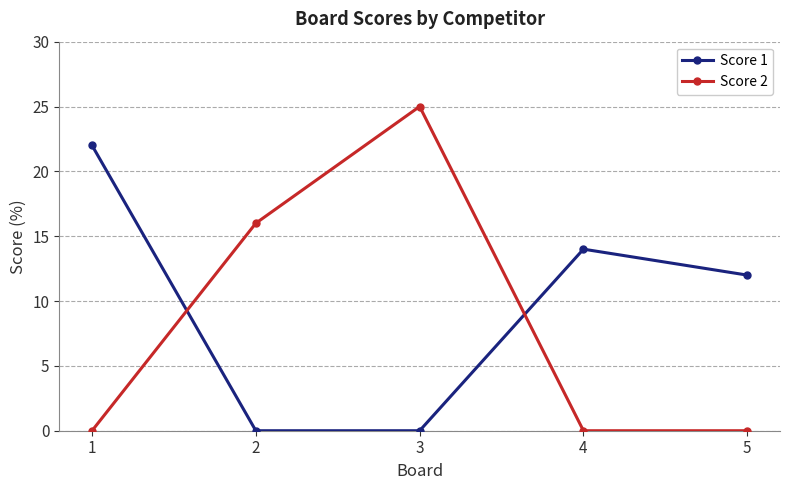

Reading left to right, extract all data points from this chart.

Score 1: 22	0	0	14	12
Score 2: 0	16	25	0	0